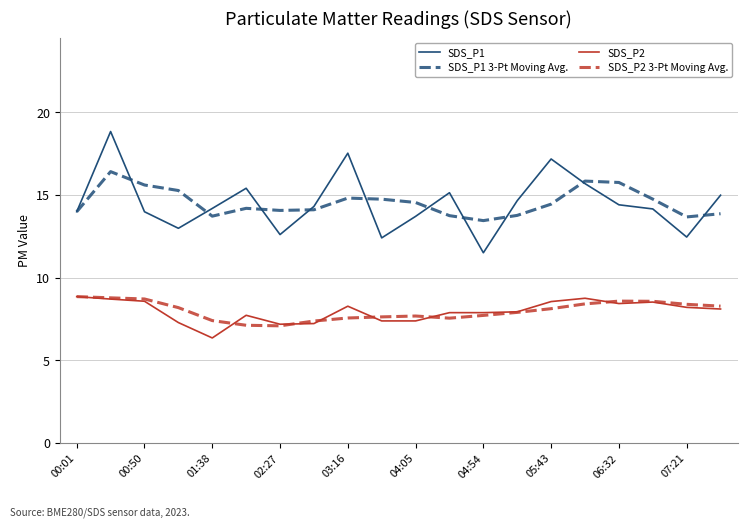

What is the maximum value for SDS_P1 3-Pt Moving Avg.?

16.4